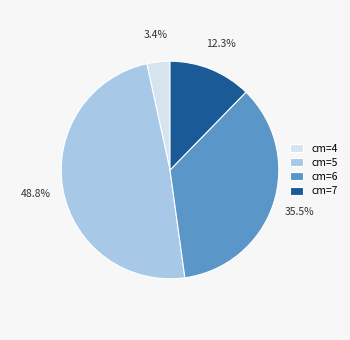

How many slices are in this pie chart?

4